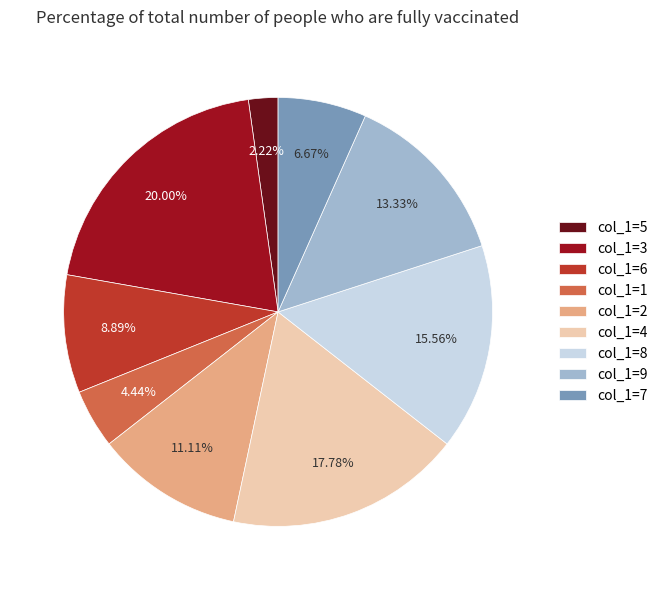

To the nearest percent, what is the average slice percentage?

11%